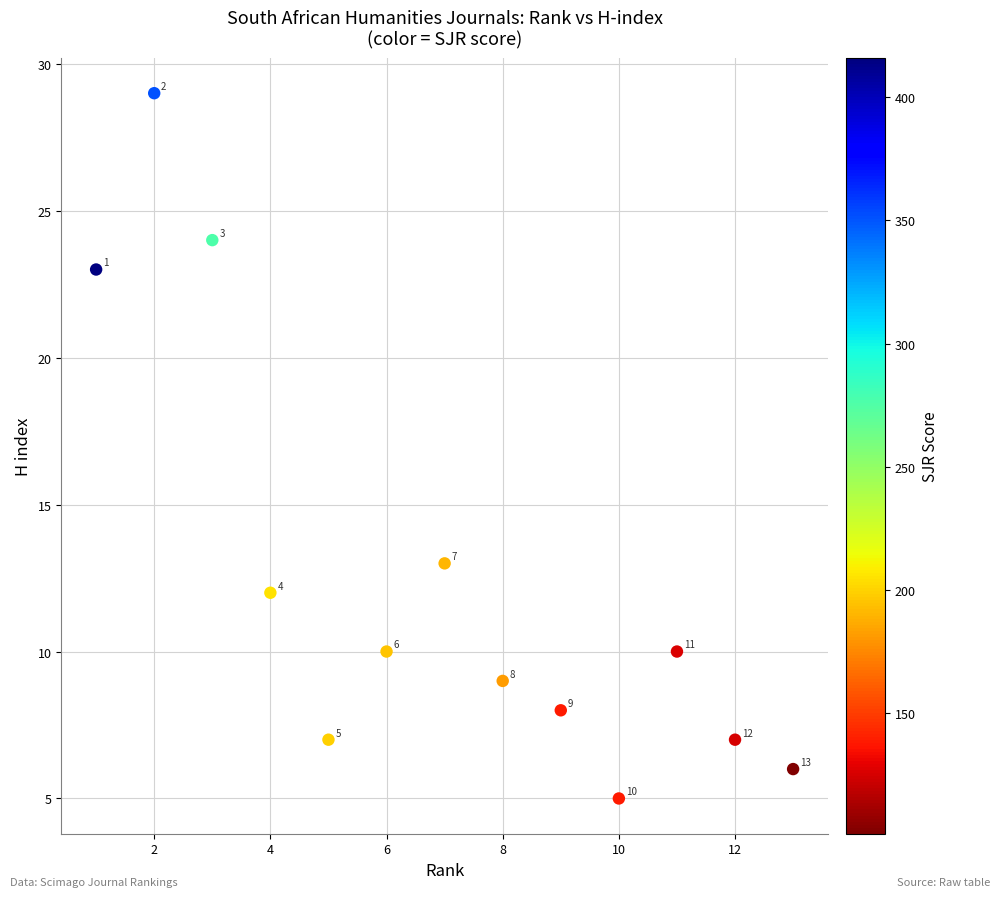

What Y value in the scatter plot is closest to 17?

13